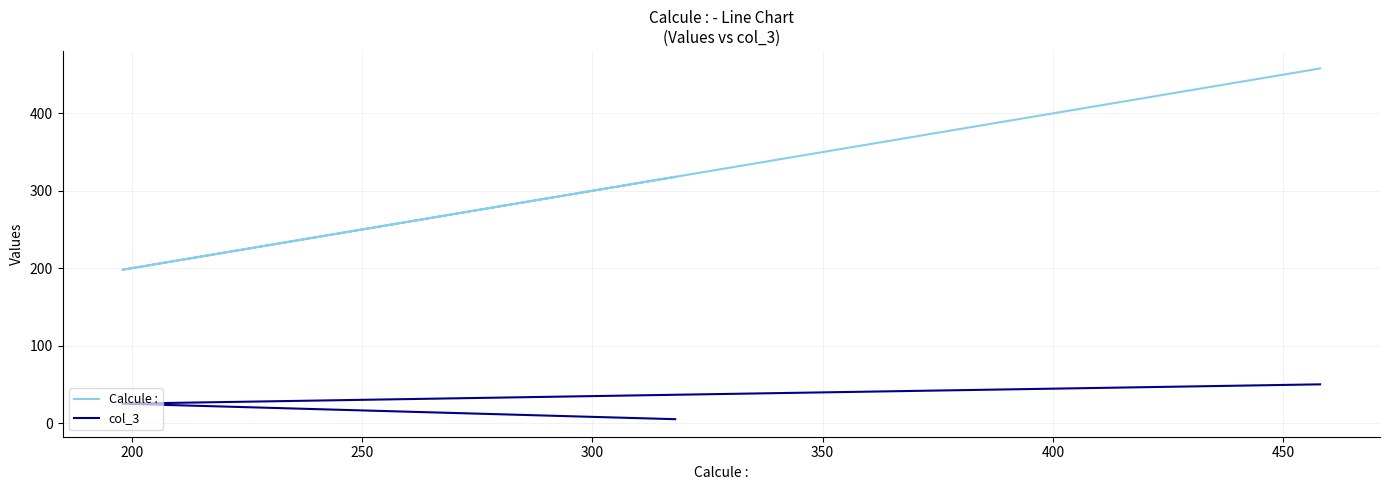

Count the Calcule : values in the range 198 to 458.

3